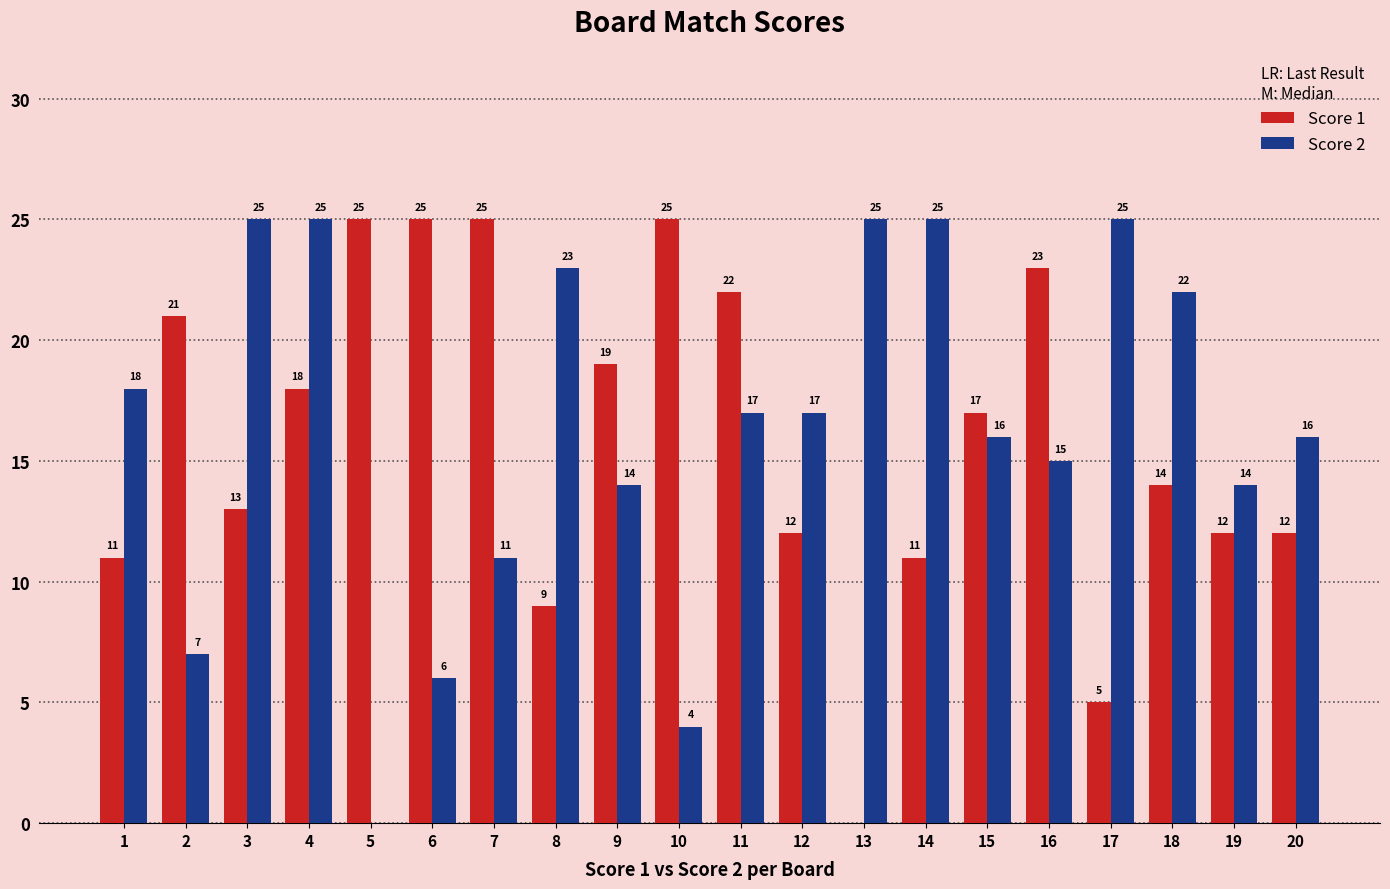

At which category is the sum across all series the highest?

4